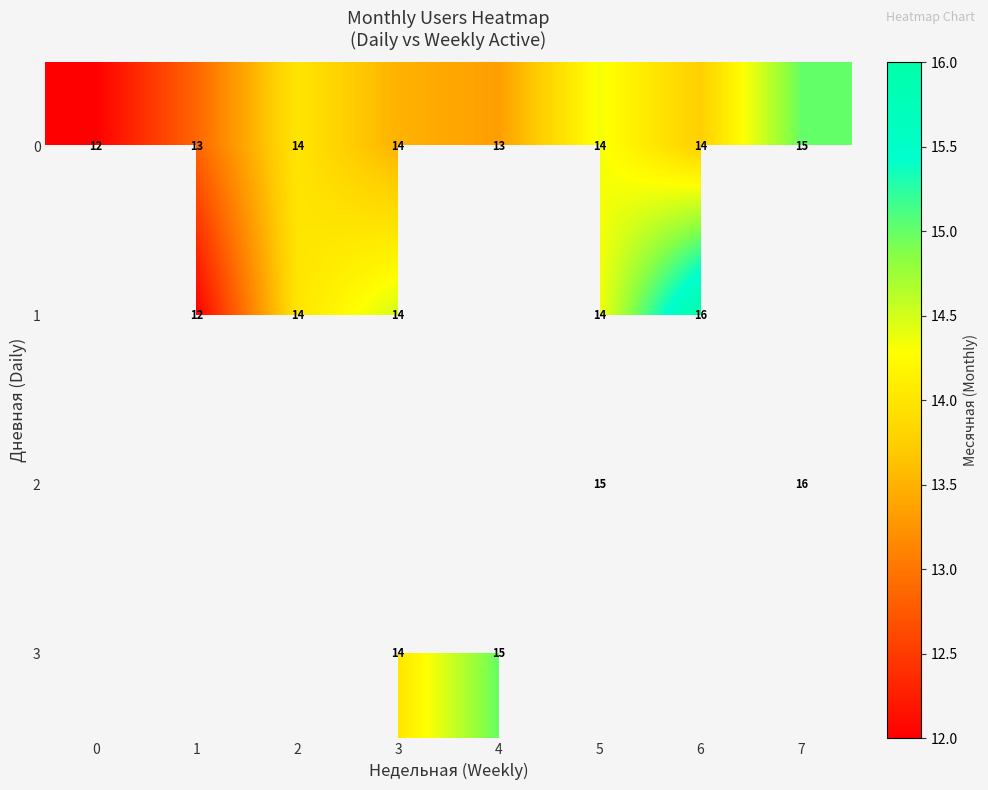

What is the difference between the highest and lowest values at 7?

1.0